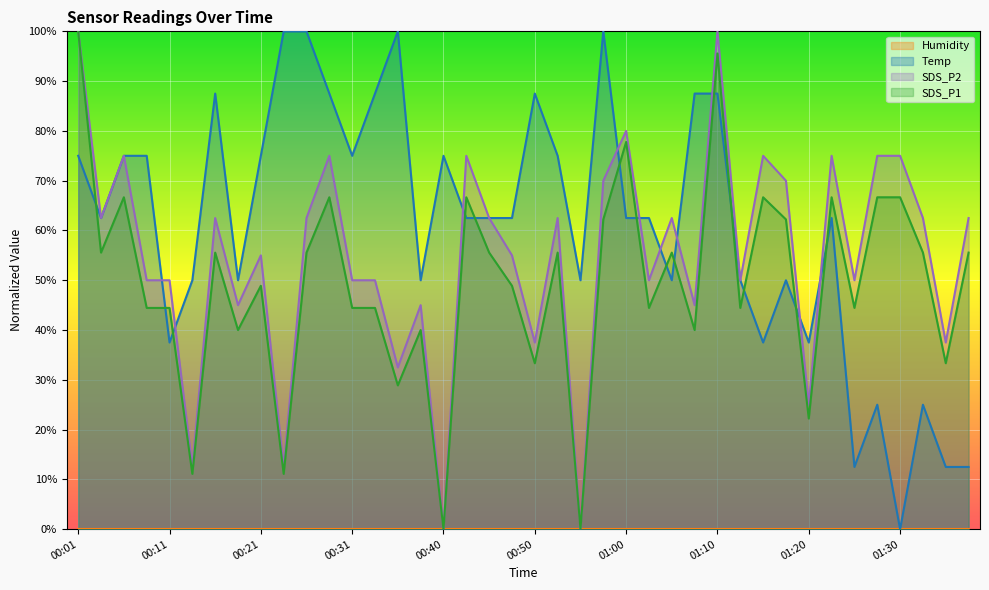

At which label is SDS_P2 closest to 50?

00:08